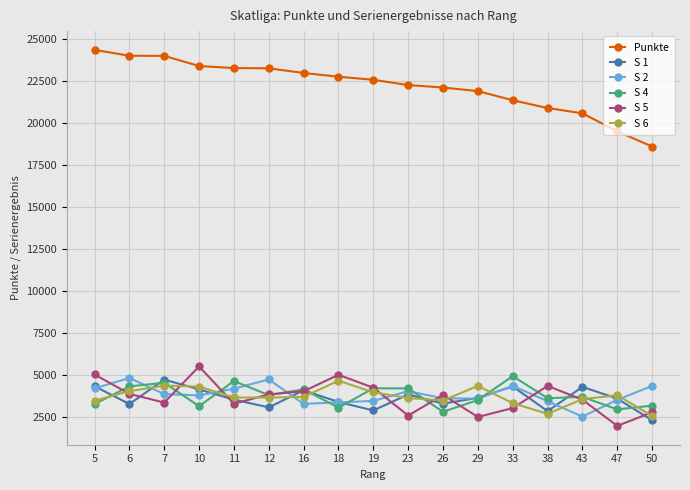

What is the spread (max minus min) of values at 7?

20647